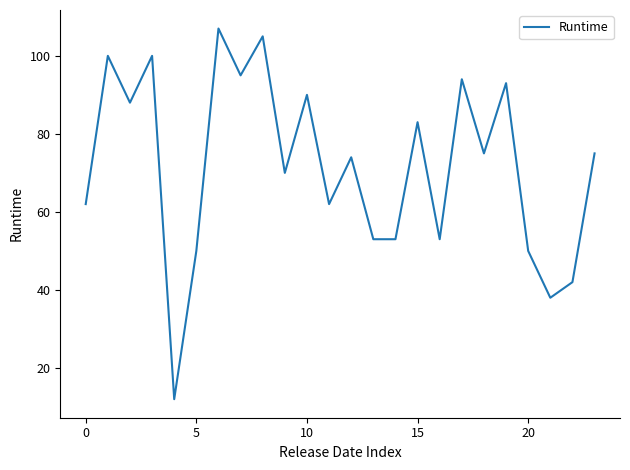

What is the minimum value shown in the chart?

12